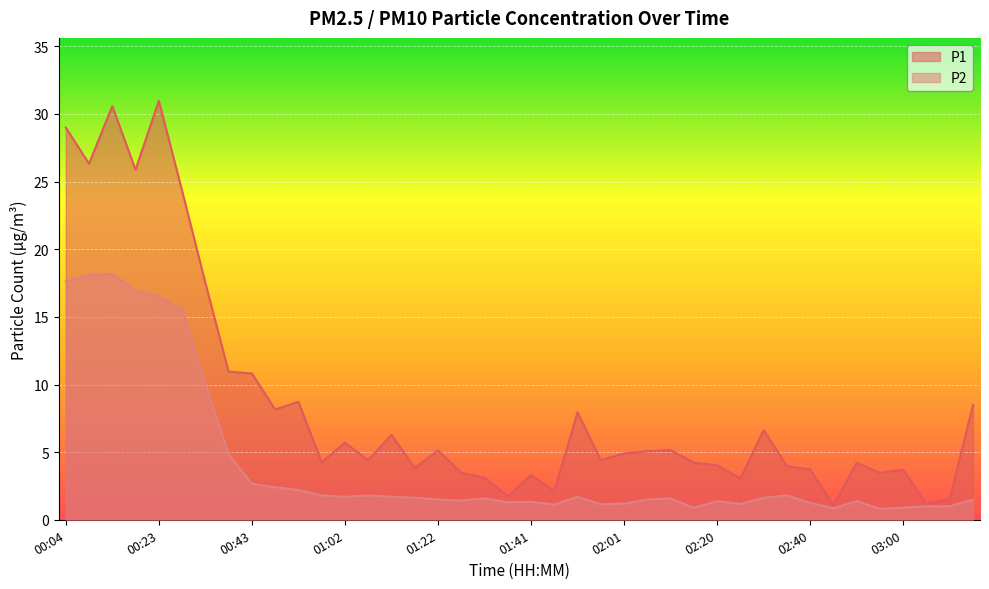

Which series has the largest total across all categories?

P1